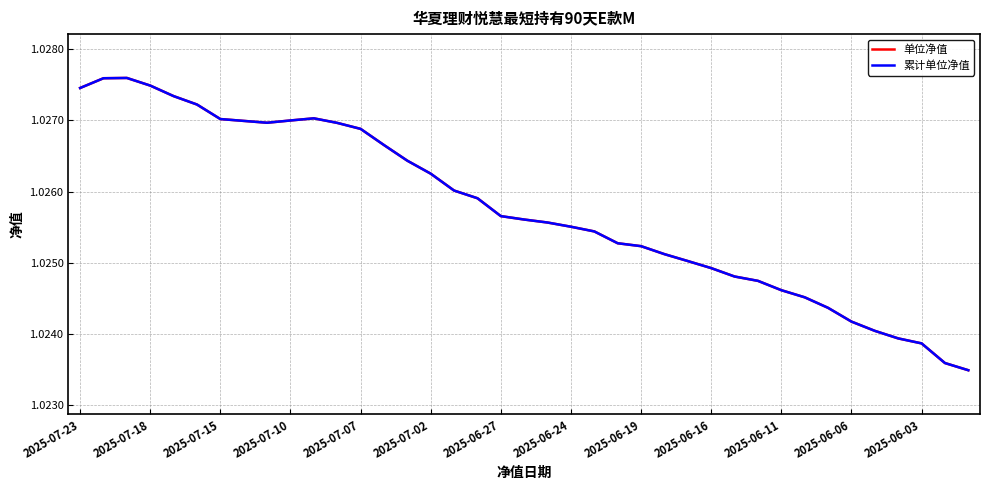

Does the chart display data point markers on the line(s)?

No